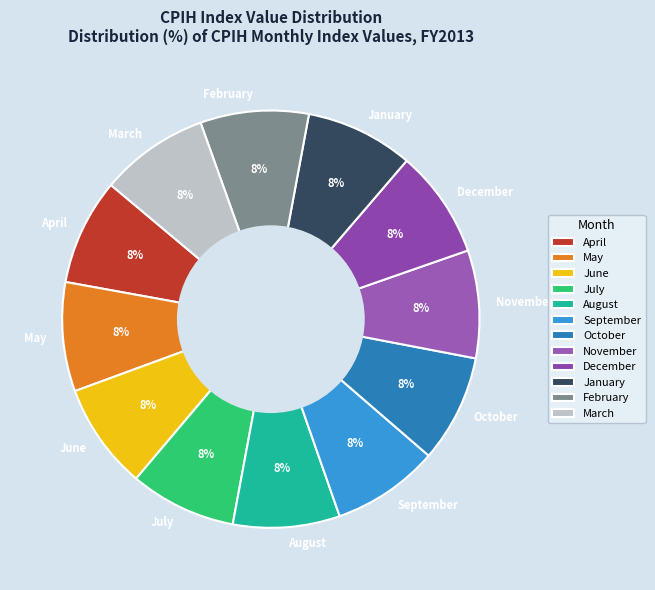

To the nearest percent, what portion does June represent?

8%